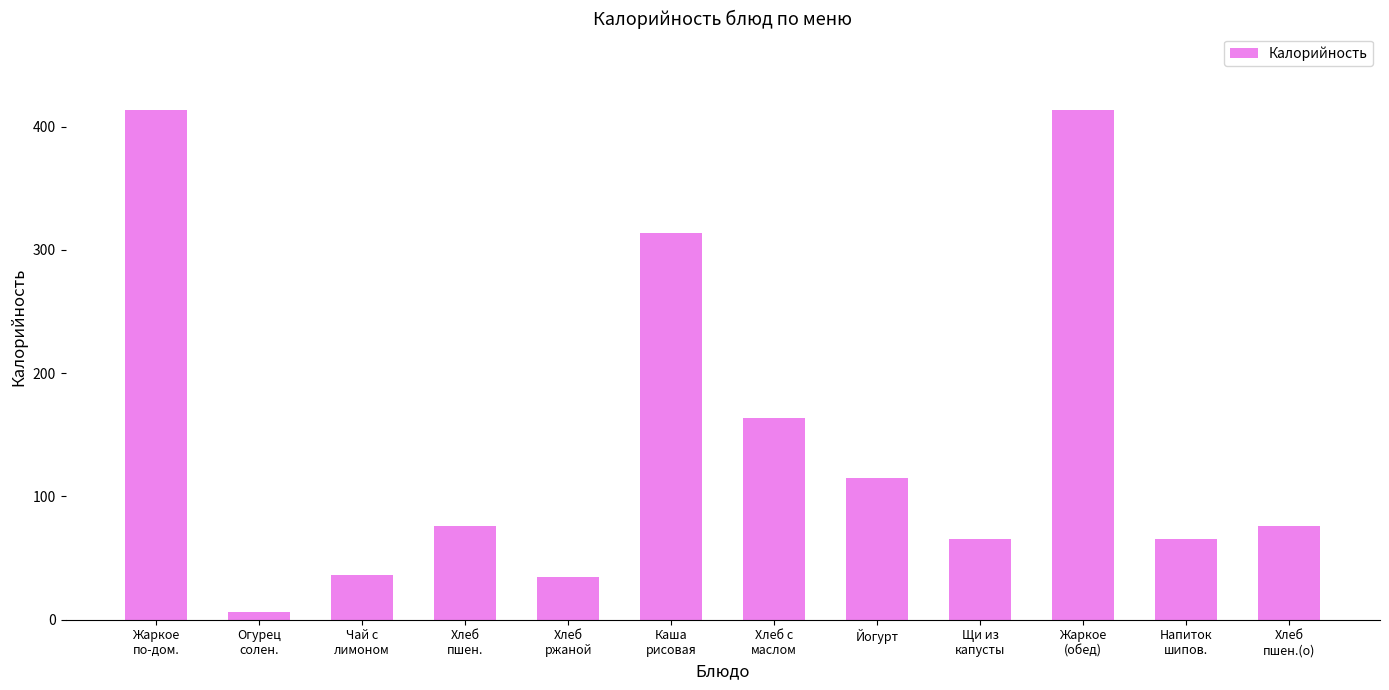

How many distinct data groups are displayed?

1